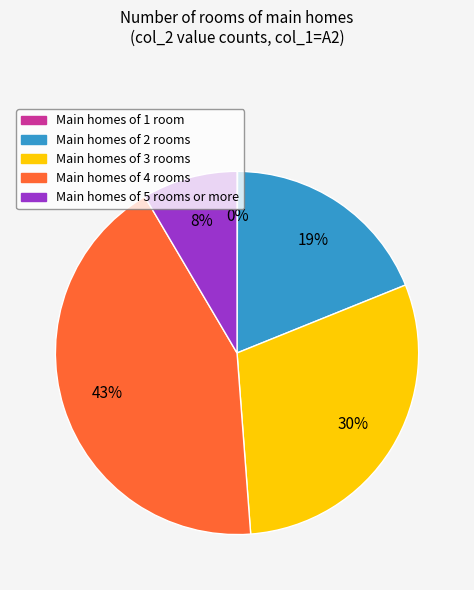

What is the ratio of the value at Main homes of 4 rooms to the value at Main homes of 3 rooms?

1.4